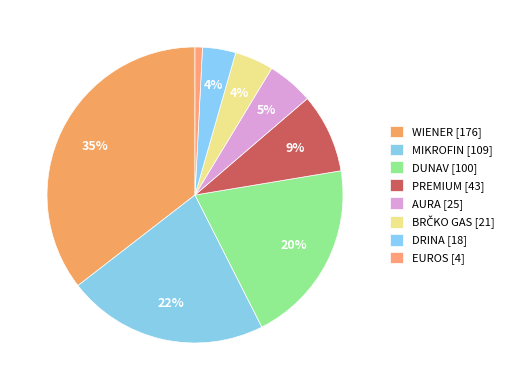

How many segments does this pie chart have?

8